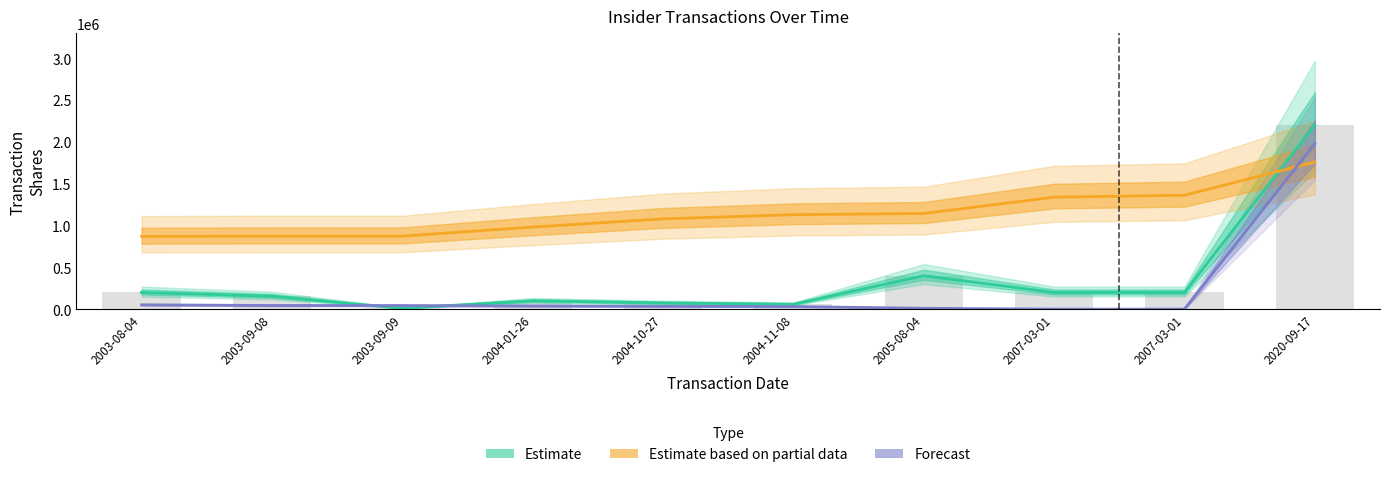

At which category is the sum across all series the highest?

2020-09-17